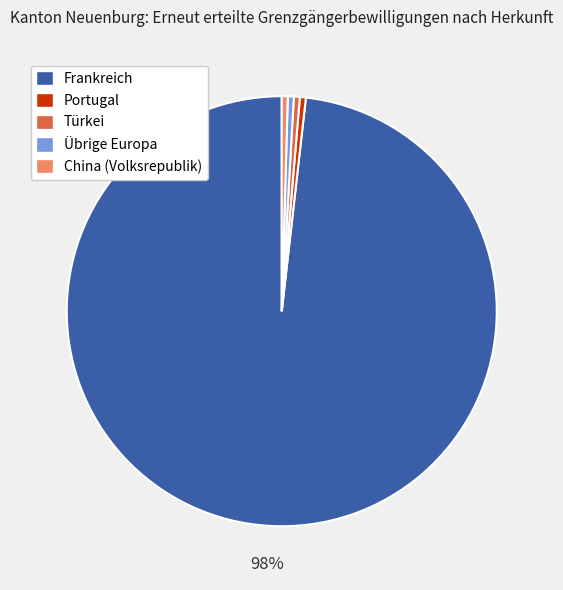

Which slice is the largest?

Frankreich